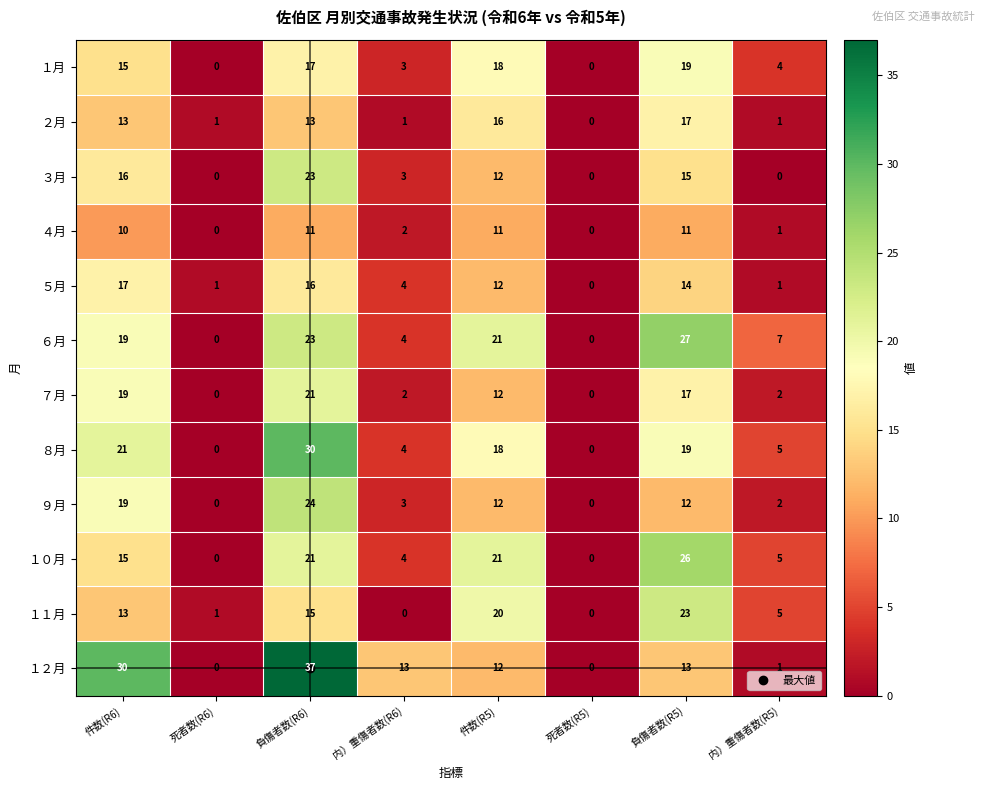

At how many categories does at least one series exceed 18?

4